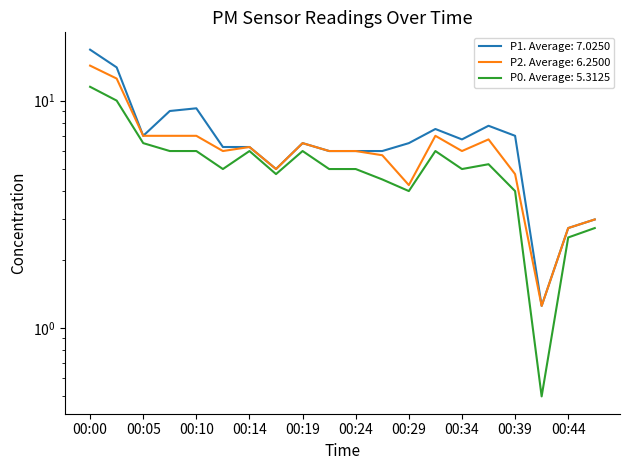

Reading left to right, transcribe all the data shown in this chart.

P1: 00:00=16.8	00:02=14.0	00:05=7.0	00:07=9.0	00:10=9.2	00:12=6.2	00:14=6.2	00:17=5.0	00:19=6.5	00:22=6.0	00:24=6.0	00:27=6.0	00:29=6.5	00:31=7.5	00:34=6.8	00:36=7.8	00:39=7.0	00:41=1.2	00:44=2.8	00:46=3.0
P2: 00:00=14.2	00:02=12.5	00:05=7.0	00:07=7.0	00:10=7.0	00:12=6.0	00:14=6.2	00:17=5.0	00:19=6.5	00:22=6.0	00:24=6.0	00:27=5.8	00:29=4.2	00:31=7.0	00:34=6.0	00:36=6.8	00:39=4.8	00:41=1.2	00:44=2.8	00:46=3.0
P0: 00:00=11.5	00:02=10.0	00:05=6.5	00:07=6.0	00:10=6.0	00:12=5.0	00:14=6.0	00:17=4.8	00:19=6.0	00:22=5.0	00:24=5.0	00:27=4.5	00:29=4.0	00:31=6.0	00:34=5.0	00:36=5.2	00:39=4.0	00:41=0.5	00:44=2.5	00:46=2.8